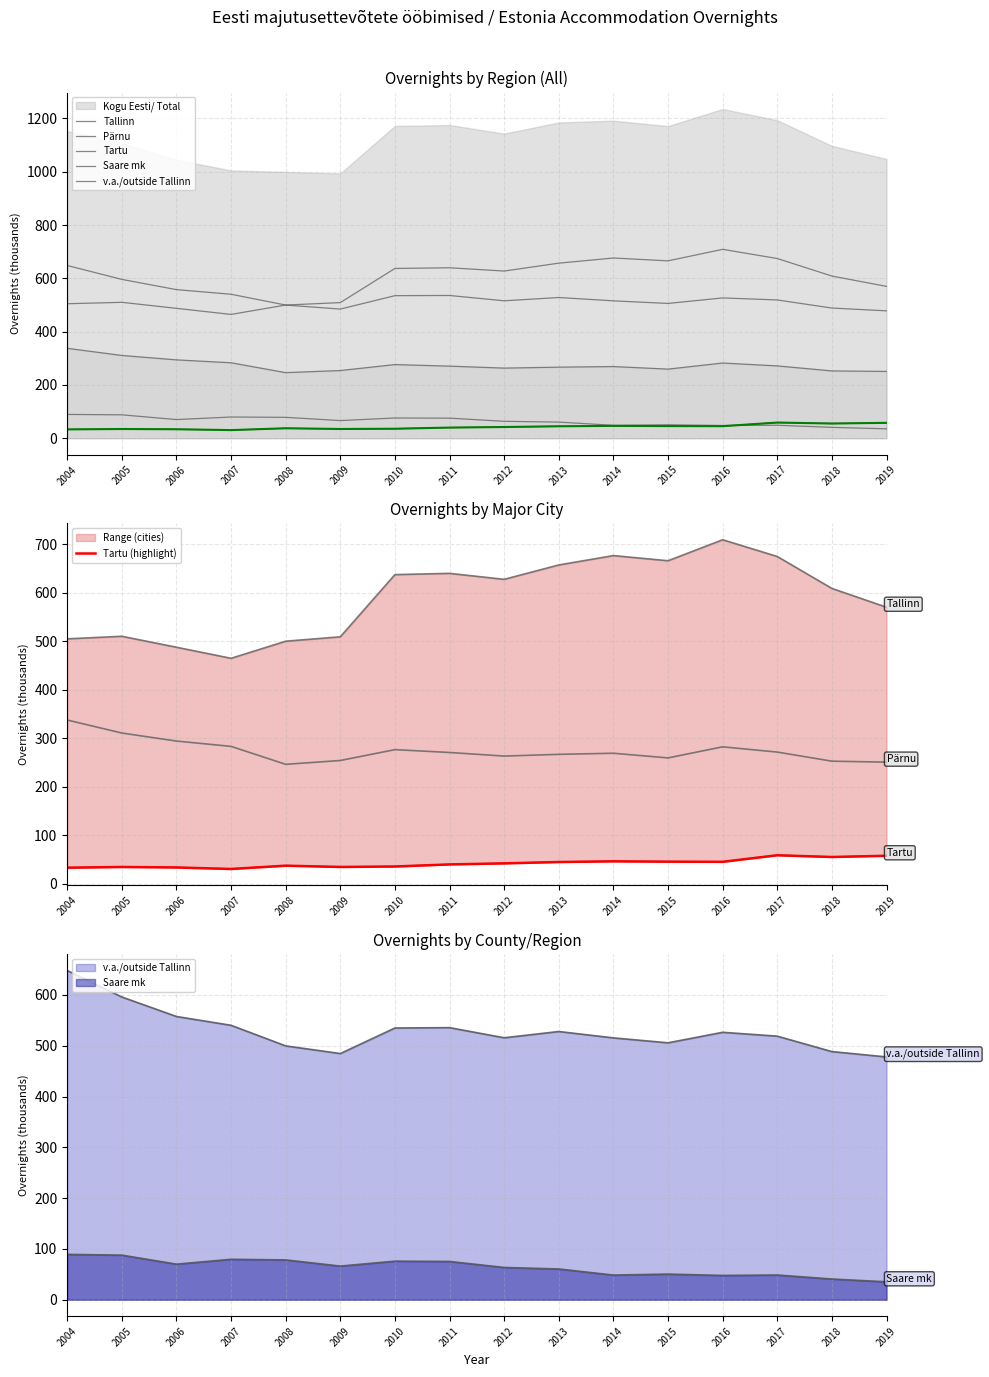

What is the approximate value of Saare mk at 2006?

70.1